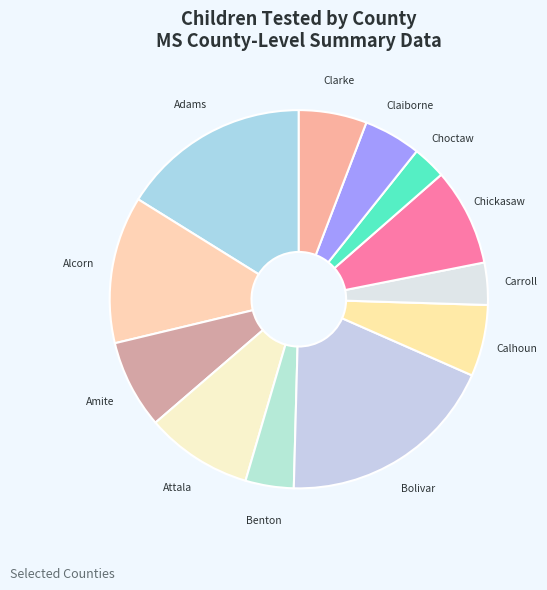

How many segments does this pie chart have?

12